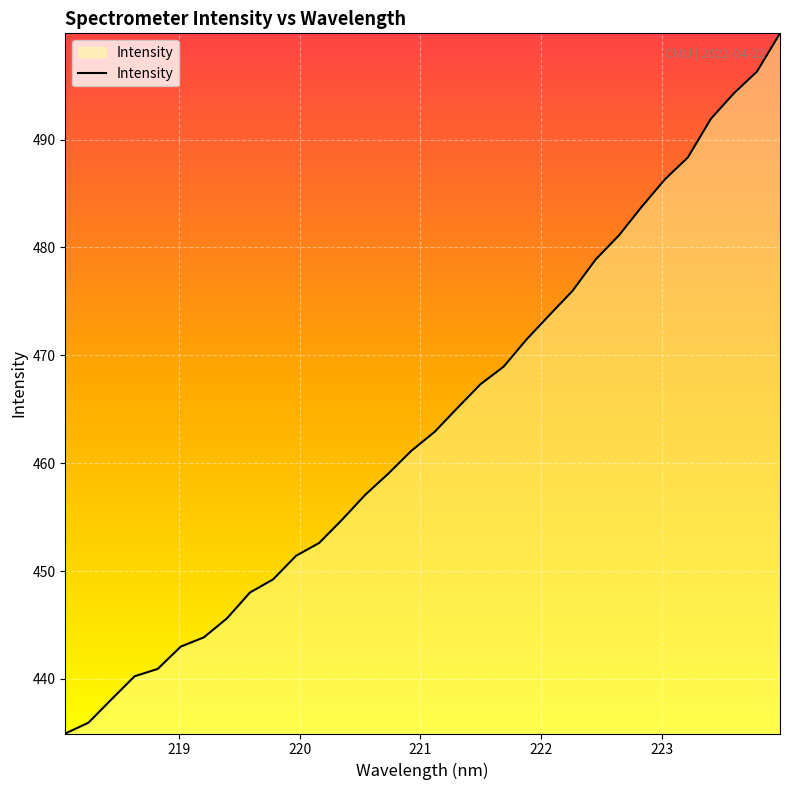

What is the greatest value displayed?

499.9